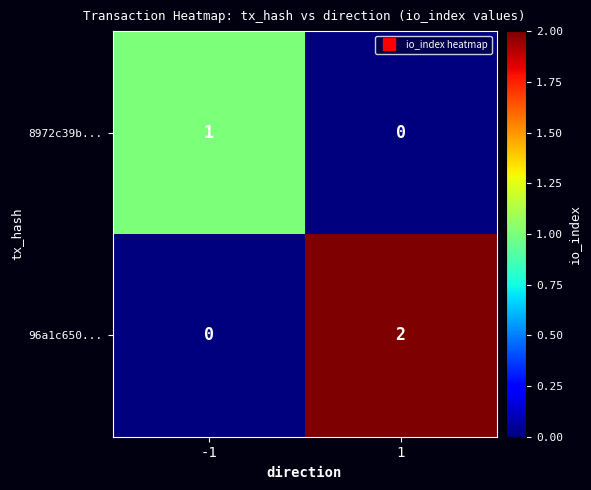

Is the value of 8972c39b... at -1 greater than the value of 96a1c650... at -1?

Yes